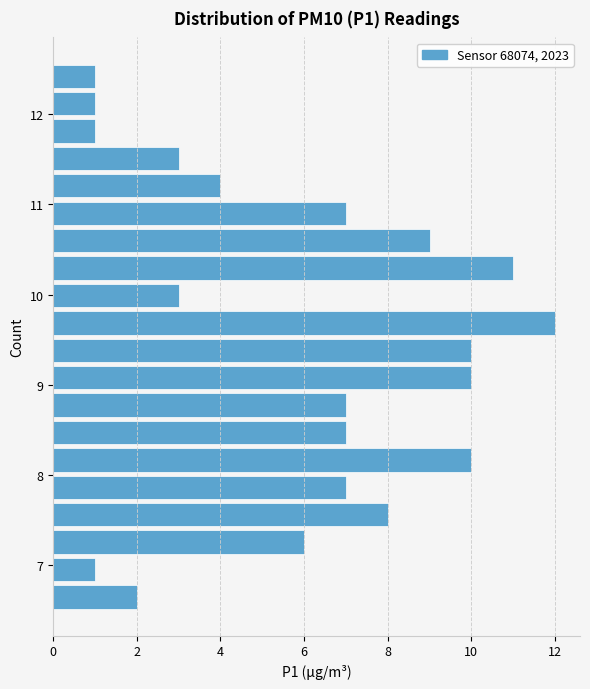

Around what value on the y-axis is the longest bar? Give the approximate position of its centre, as read against the axis.

9.7